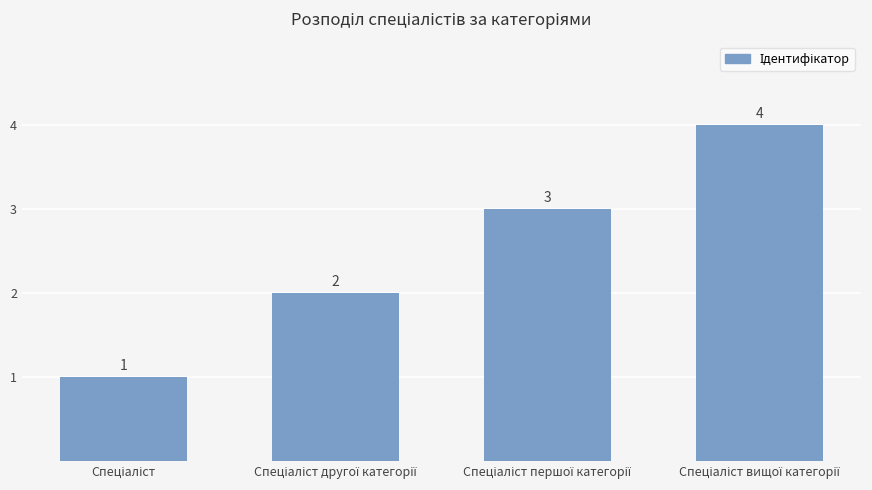

What is the maximum value shown in the chart?

4